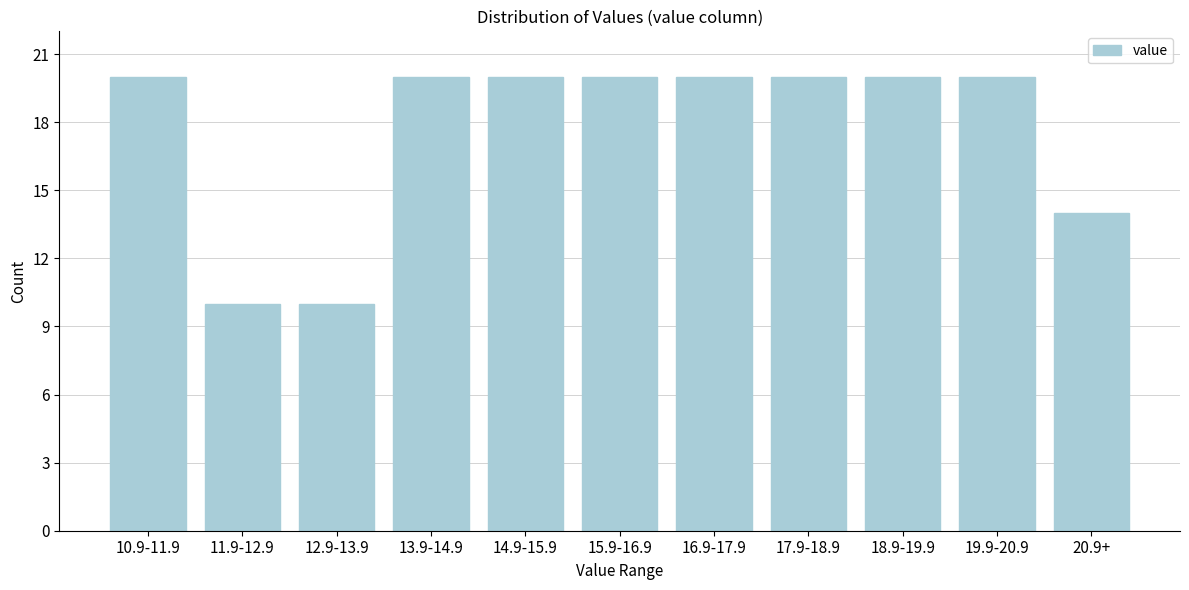

Reading right to left, list all the values displayed in this chart.

14	20	20	20	20	20	20	20	10	10	20